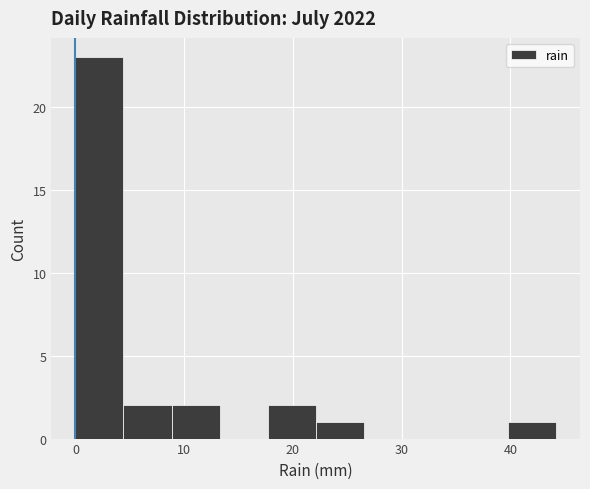

Which range on the x-axis has the tallest bar?

0 to 4